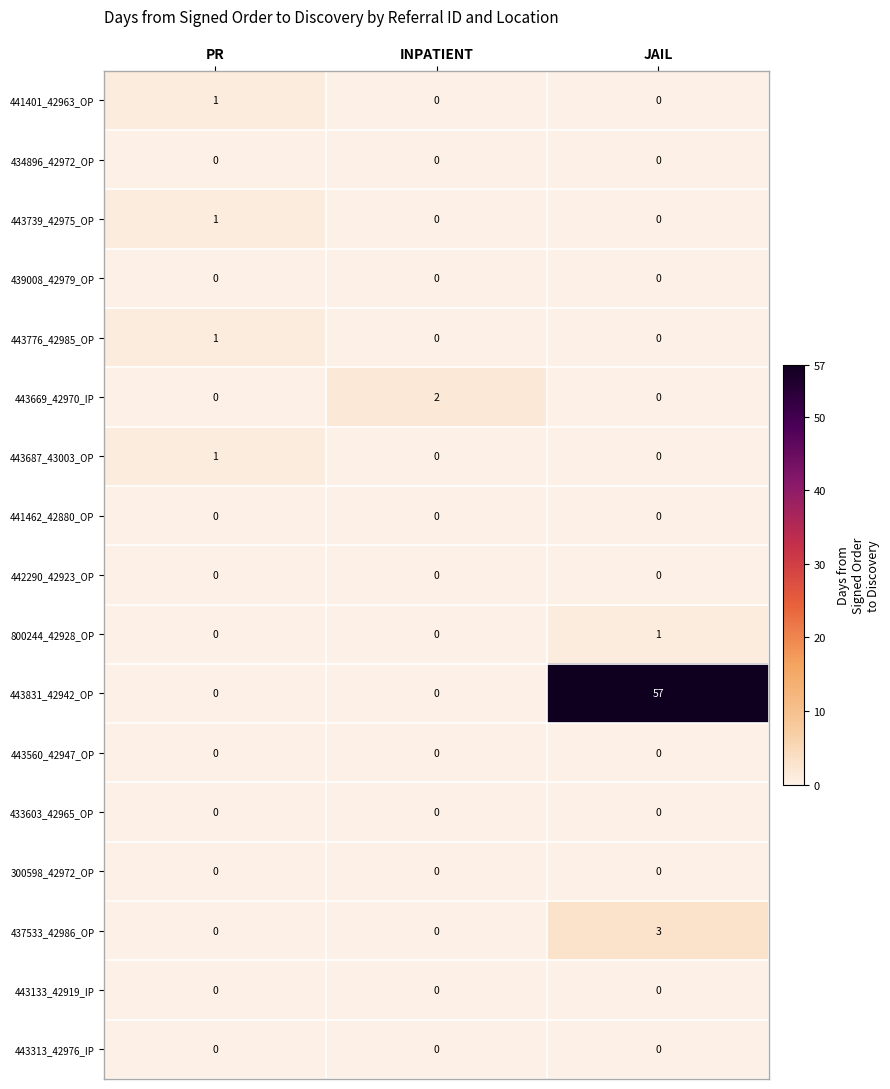

Between PR and JAIL, which series saw the biggest shift?

443831_42942_OP